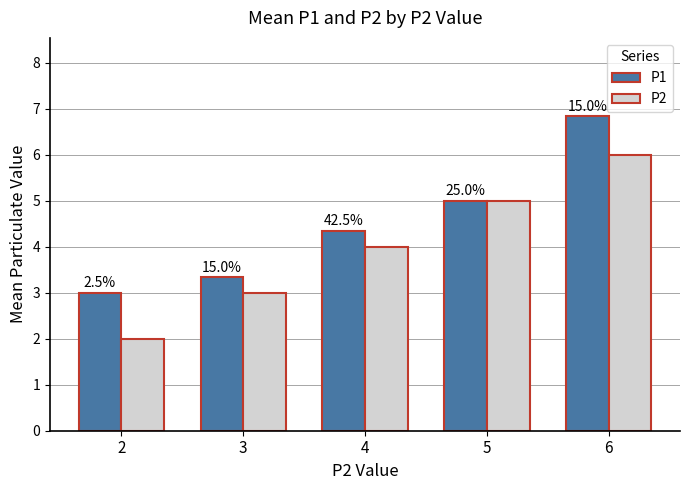

How many bars are there in each group?

2